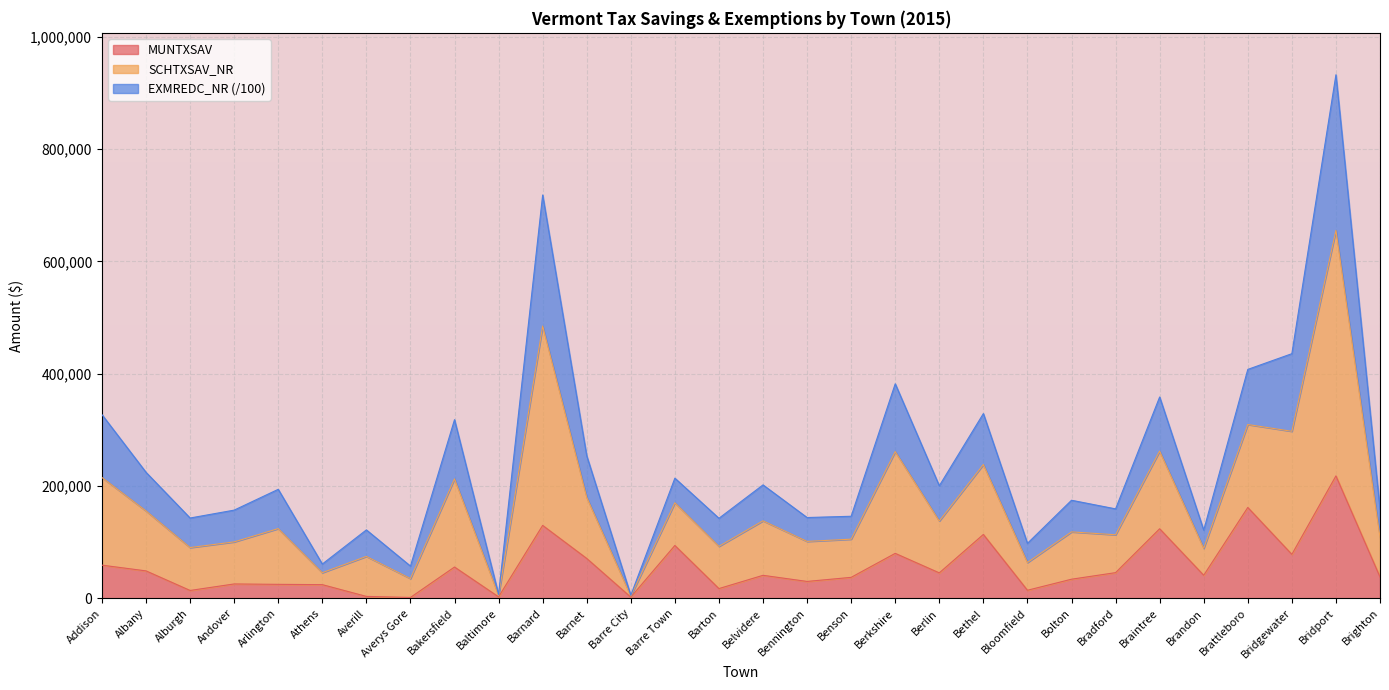

Which has a higher value, Bradford or Barnard?

Barnard